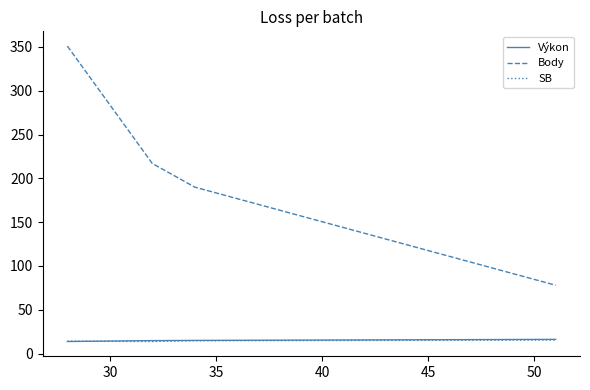

Which series has the largest total across all categories?

Body